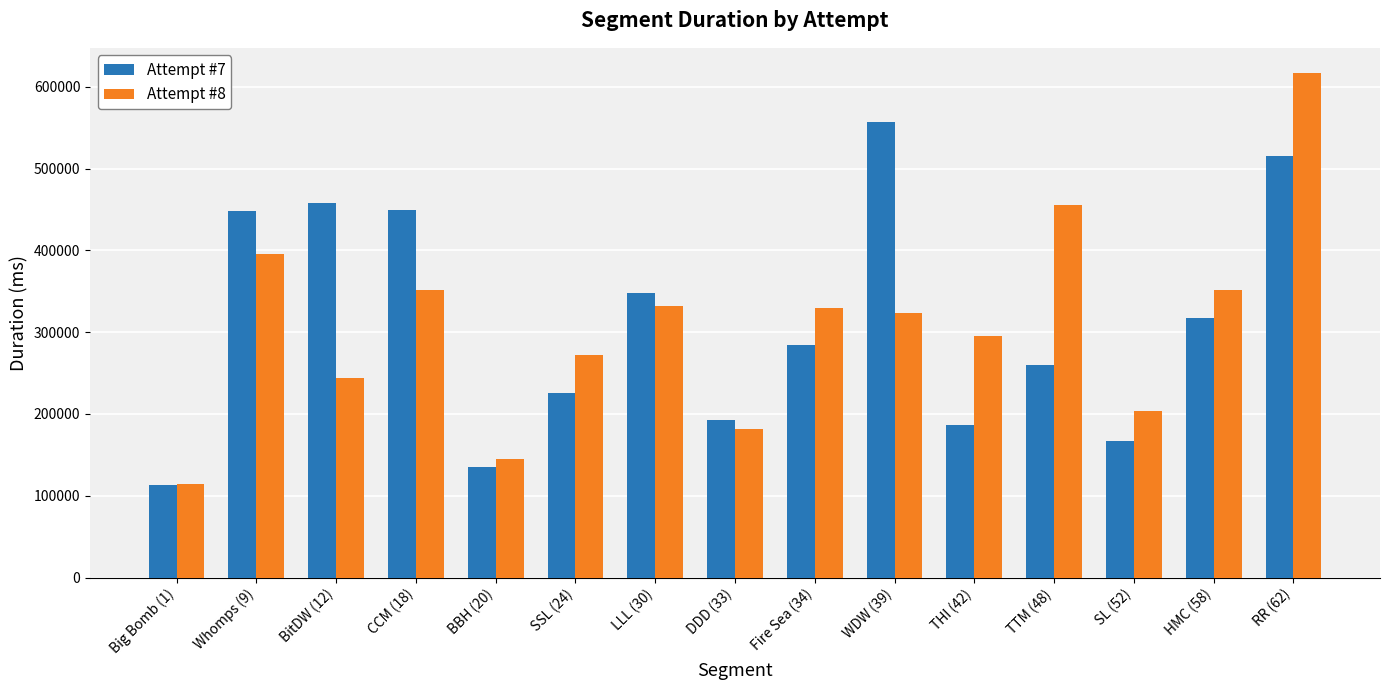

Rank the series at Fire Sea (34) from lowest to highest value.

Attempt #7, Attempt #8